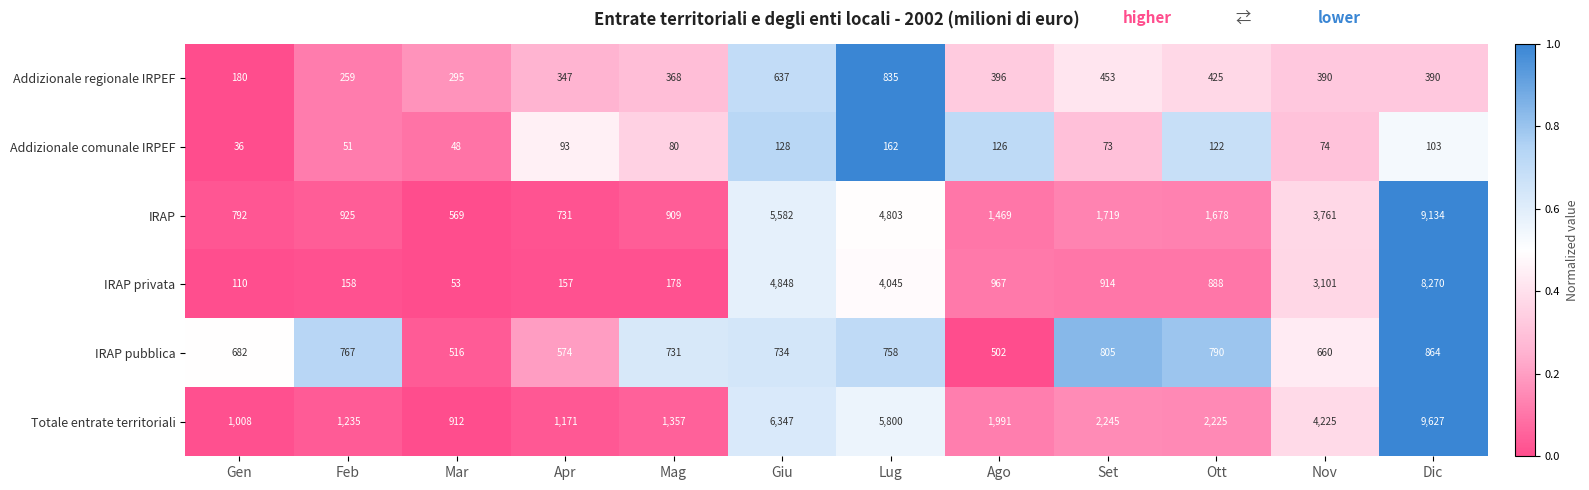

Count the number of categories in the chart.

12